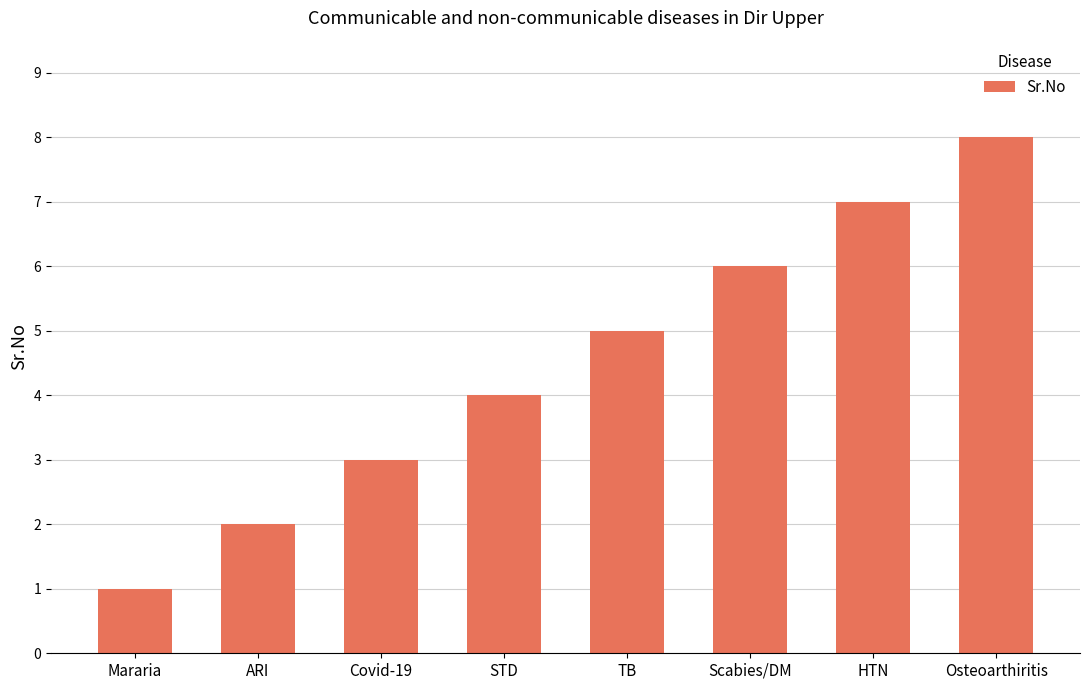

Reading left to right, extract all data points from this chart.

Mararia=1	ARI=2	Covid-19=3	STD=4	TB=5	Scabies/DM=6	HTN=7	Osteoarthiritis=8